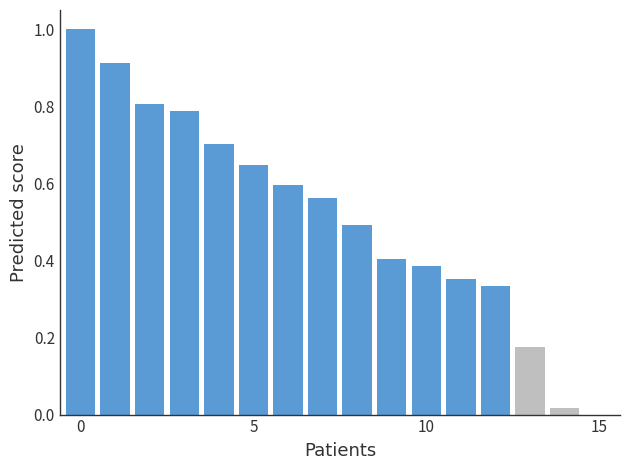

What is the sum of all values?

8.2